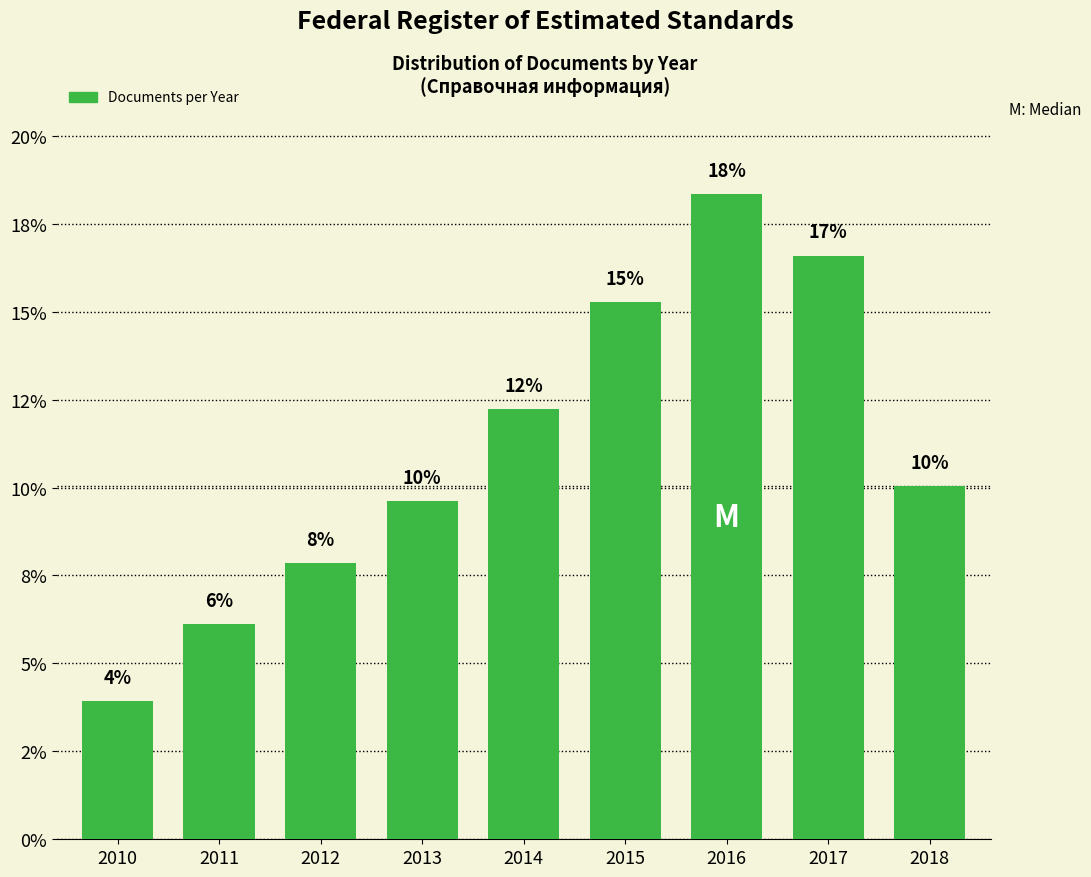

Are the bars horizontal?

No